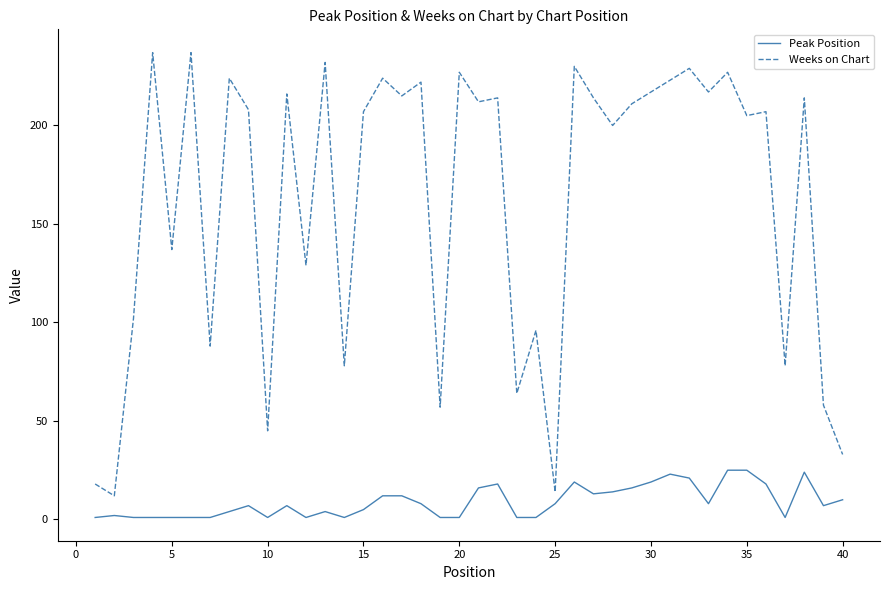

How many series are shown in this chart?

2